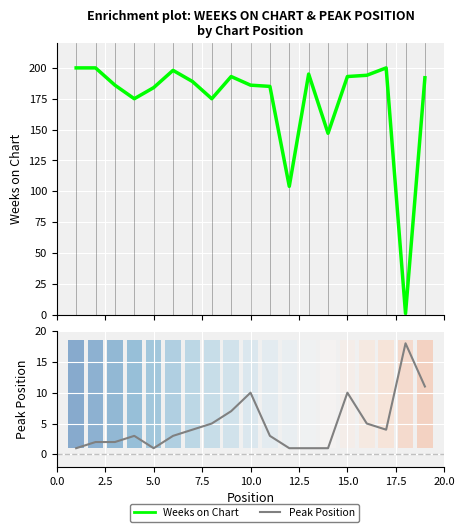

Is it true that Peak Position equals 3 at 15?

False